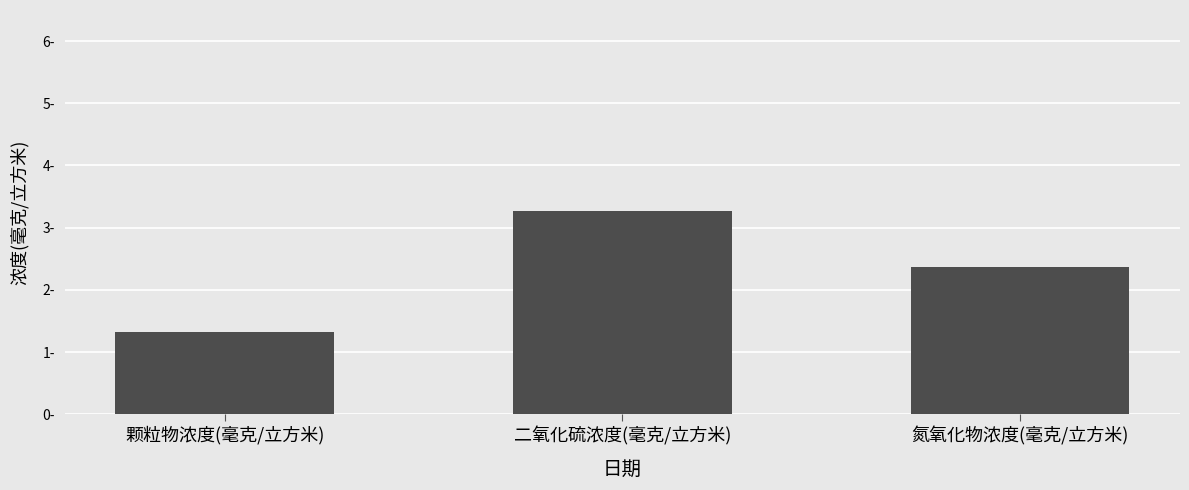

What is the label of the 2nd bar from the left?

二氧化硫浓度(毫克/立方米)